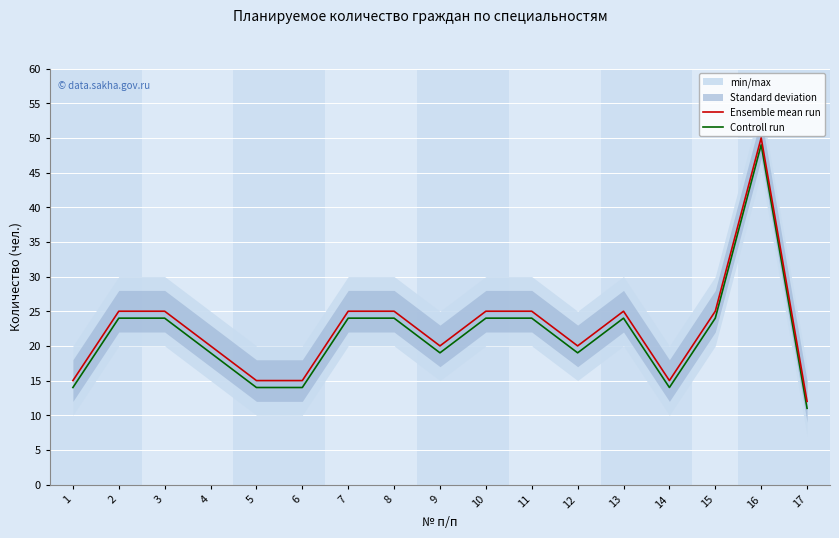

True or false: Ensemble mean run has more than 0 interior local peaks.

True